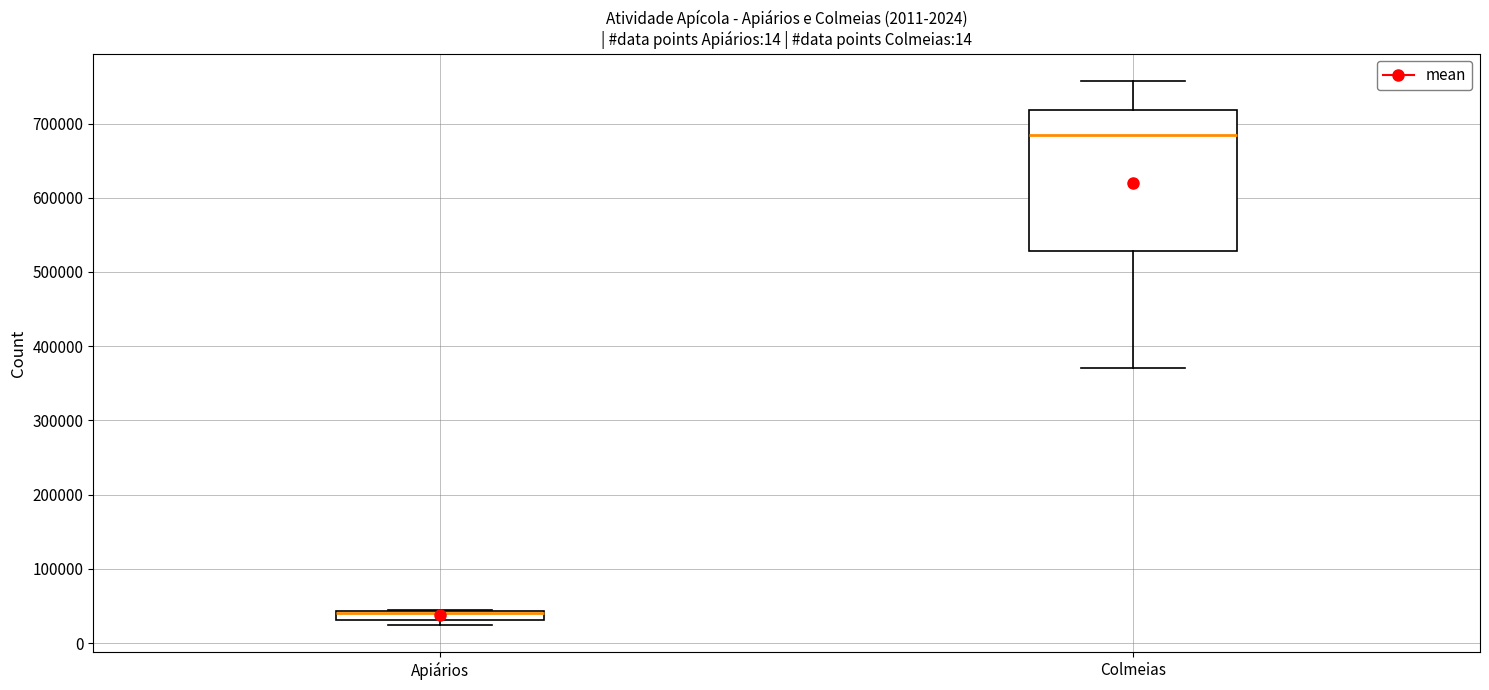

Where is the upper edge of the box for Apiários on the y-axis? The values are not printed on the chart, so give them approximately, as read against the axis.

40000